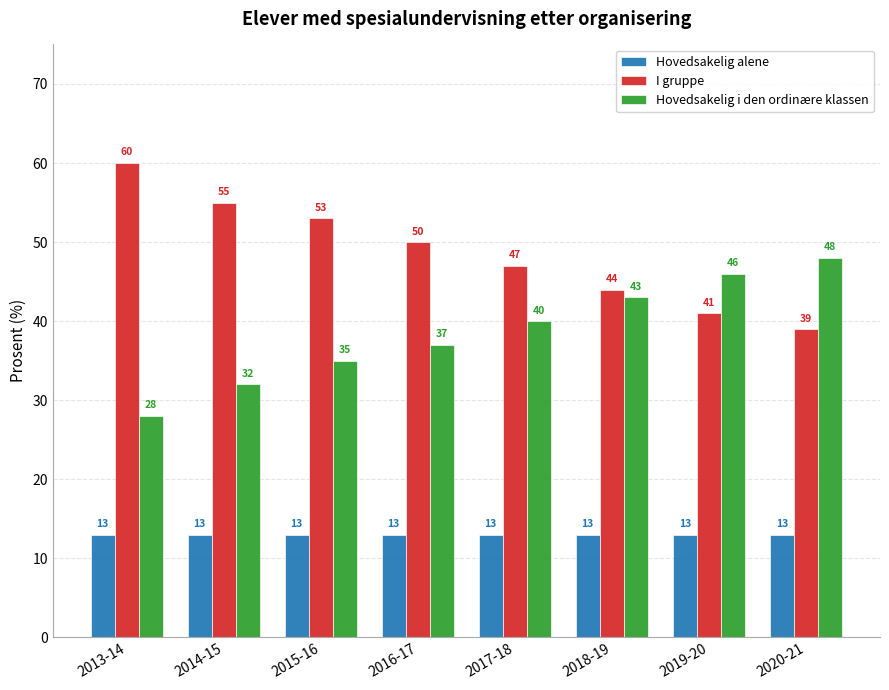

What is the label of the 8th bar from the left?

2020-21